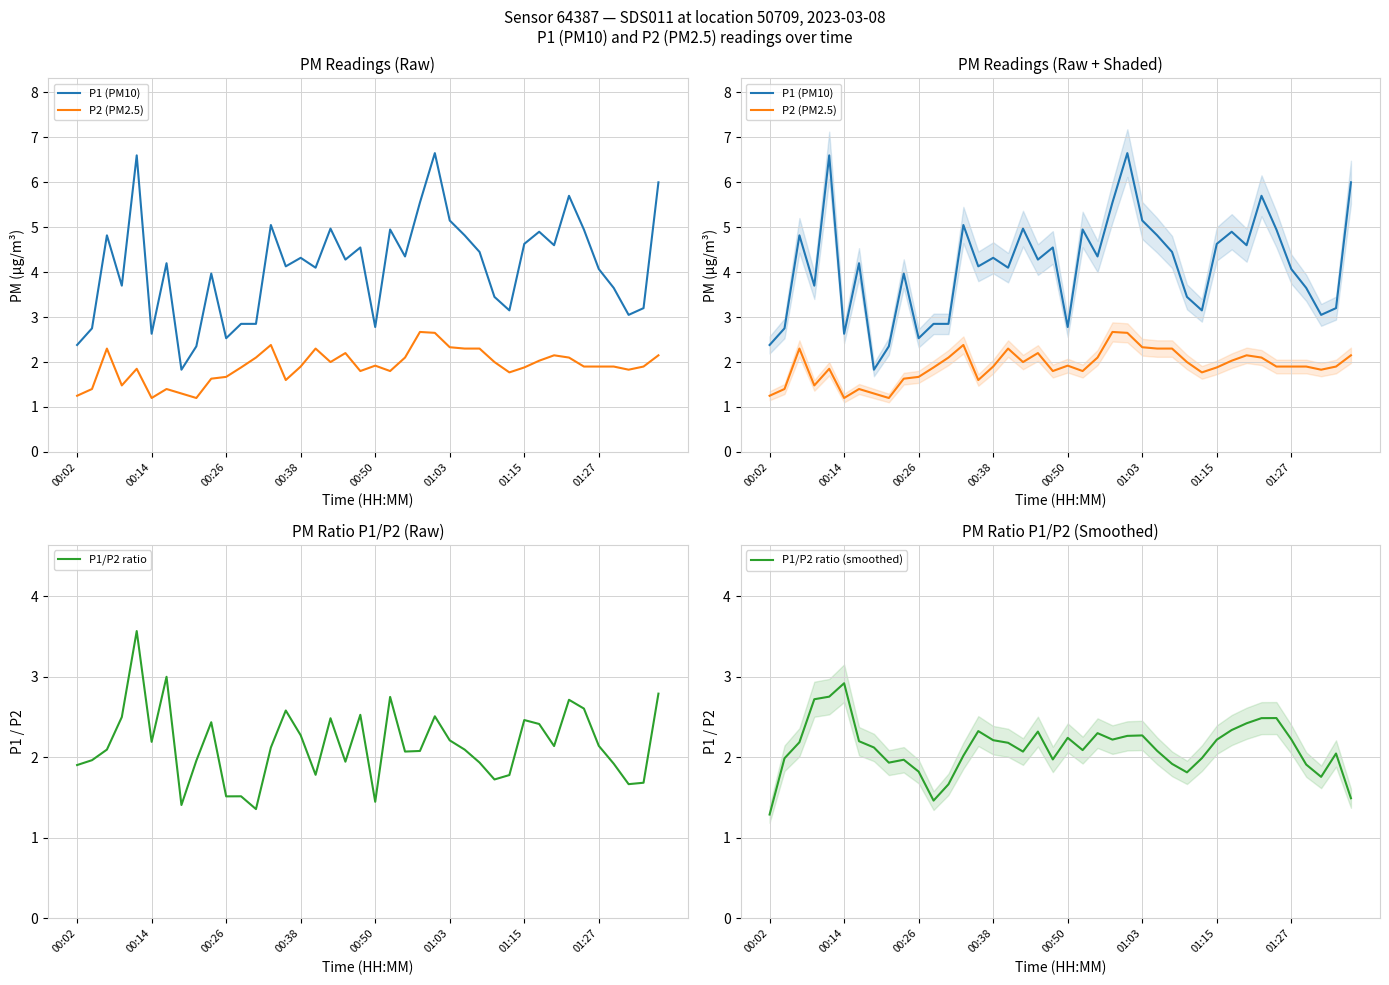

At 28, list the series in order from smallest to largest.

P1/P2 ratio, P1/P2 ratio (smoothed), P2 (PM2.5), P1 (PM10)